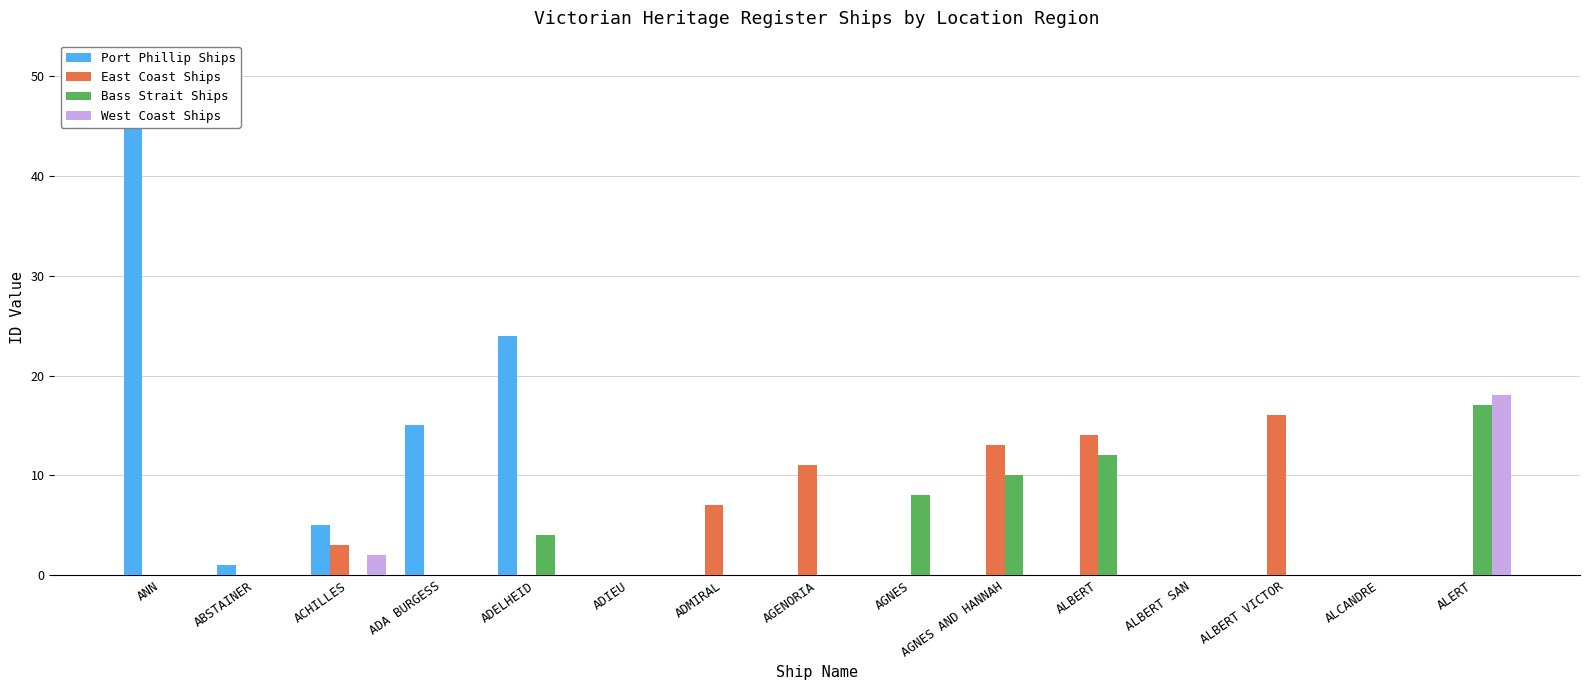

Is it true that West Coast Ships equals 12 at ADA BURGESS?

False